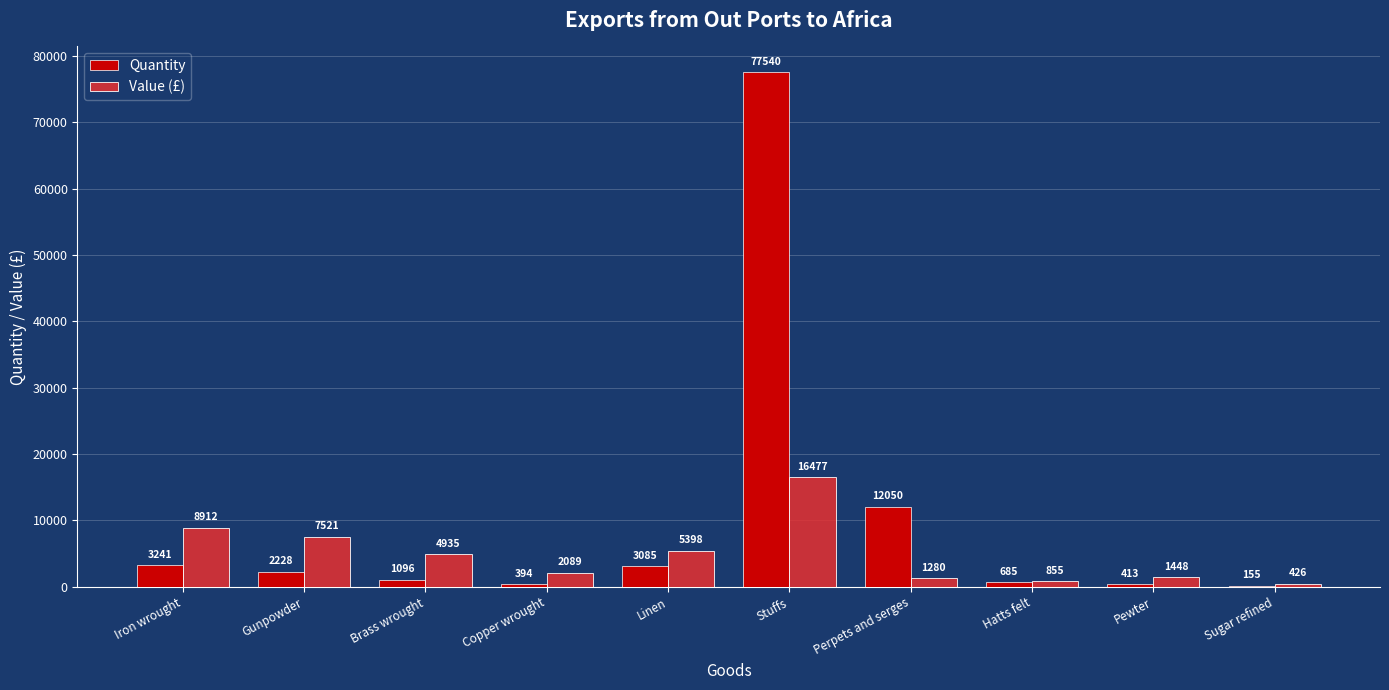

What is the sum of all Value (£) values?

49341.0